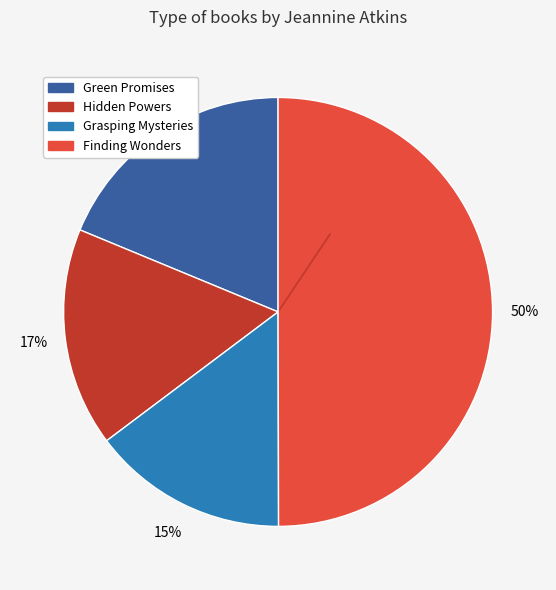

To the nearest percent, what portion does Hidden Powers represent?

17%